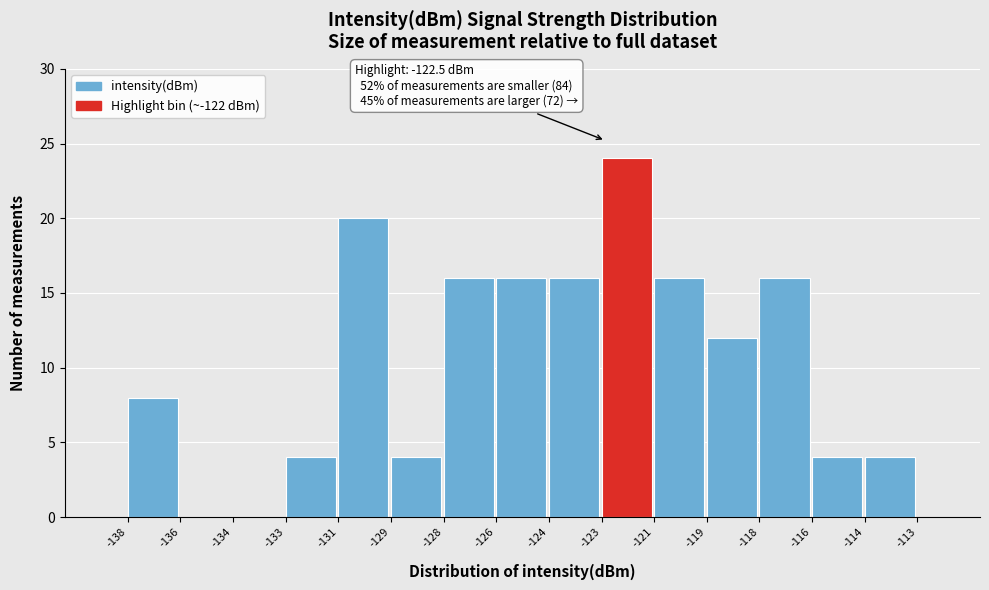

Reading right to left, what are all the values shown in this chart?

-114=4	-116=4	-118=16	-119=12	-121=16	-123=24	-124=16	-126=16	-128=16	-129=4	-131=20	-133=4	-134=0	-136=0	-138=8